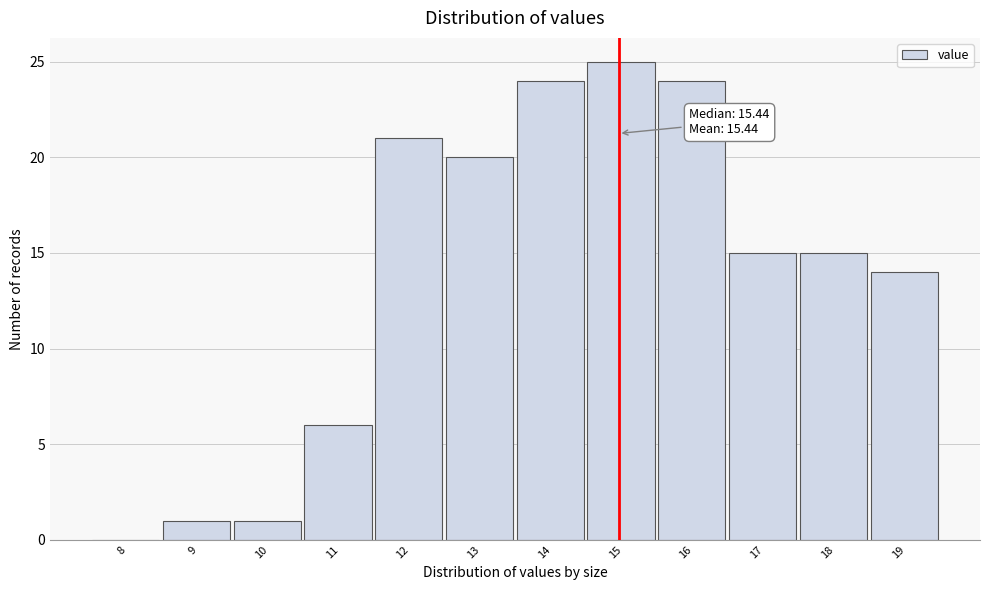

Reading right to left, list all the values displayed in this chart.

19=14	18=15	17=15	16=24	15=25	14=24	13=20	12=21	11=6	10=1	9=1	8=0